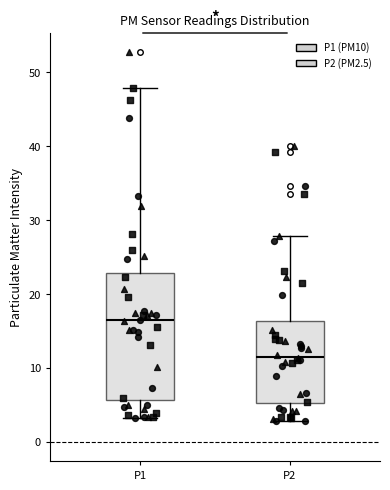

Reading left to right, transcribe this box plot: for each box, give where its median line is, the range the box spans, and where its two whiskers end, as read against the y-axis. The values are not printed on the chart, so give them approximately, as read against the axis.

P1: median 16, box 6 to 23, whiskers 3 to 48
P2: median 11, box 5 to 16, whiskers 3 to 28